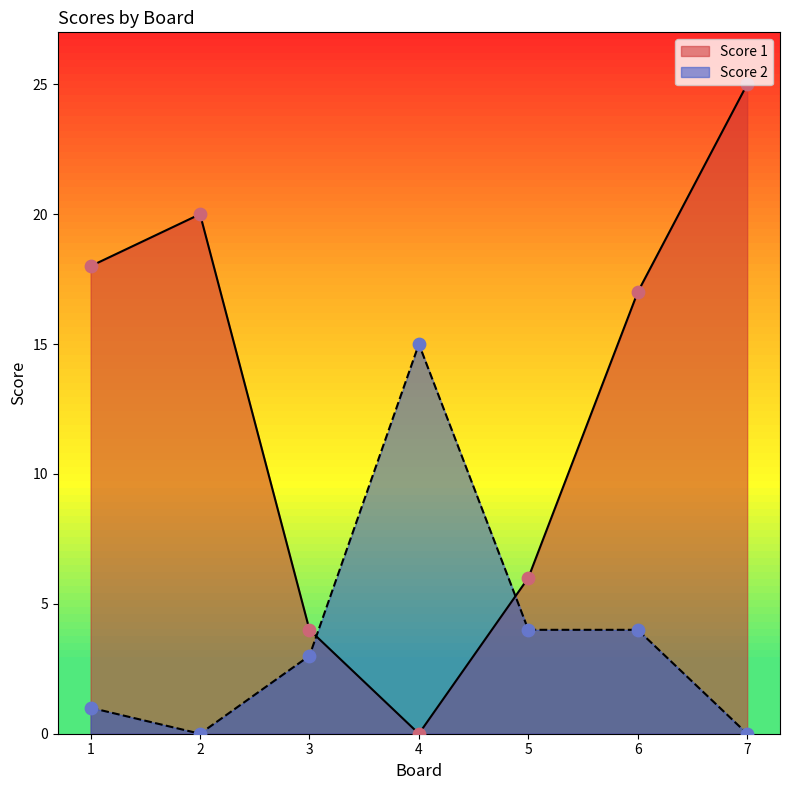

Which series has the widest spread of Y values?

Score 1